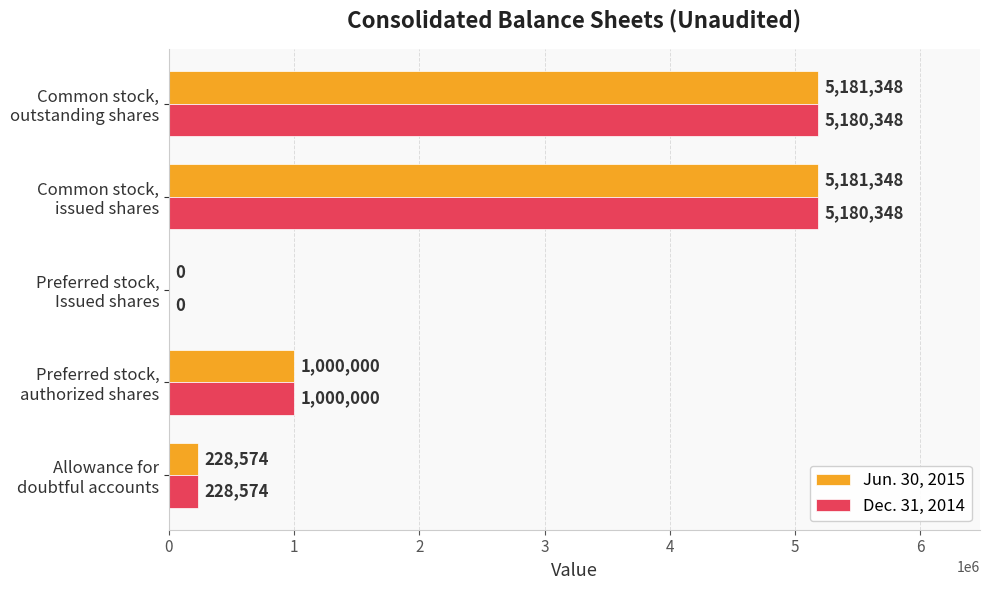

What is the sum of all Jun. 30, 2015 values?

11591270